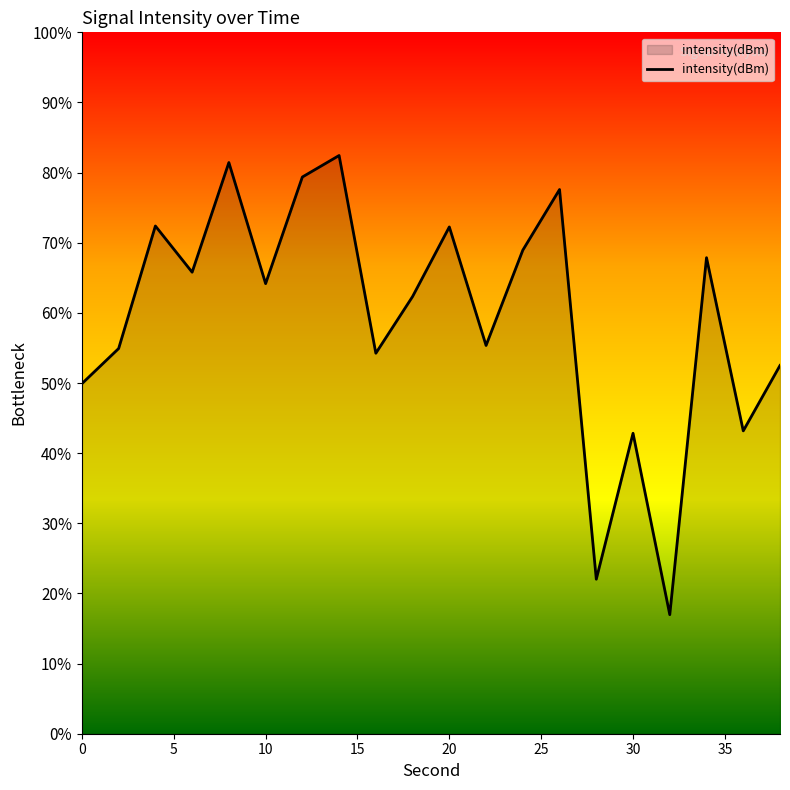

What is the difference between the maximum and minimum values?

65.5